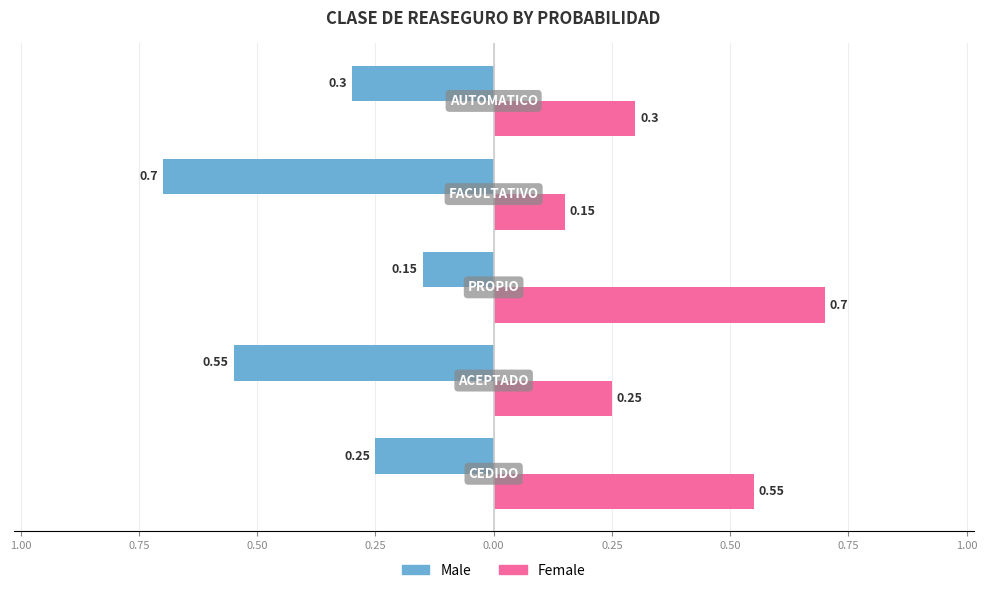

What is the minimum value for Female?

0.1